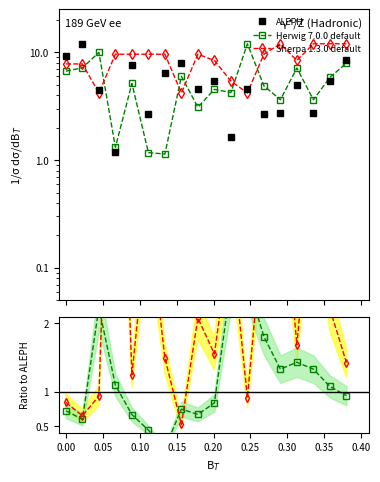

What is the spread (max minus min) of values at 0.10?

6.9